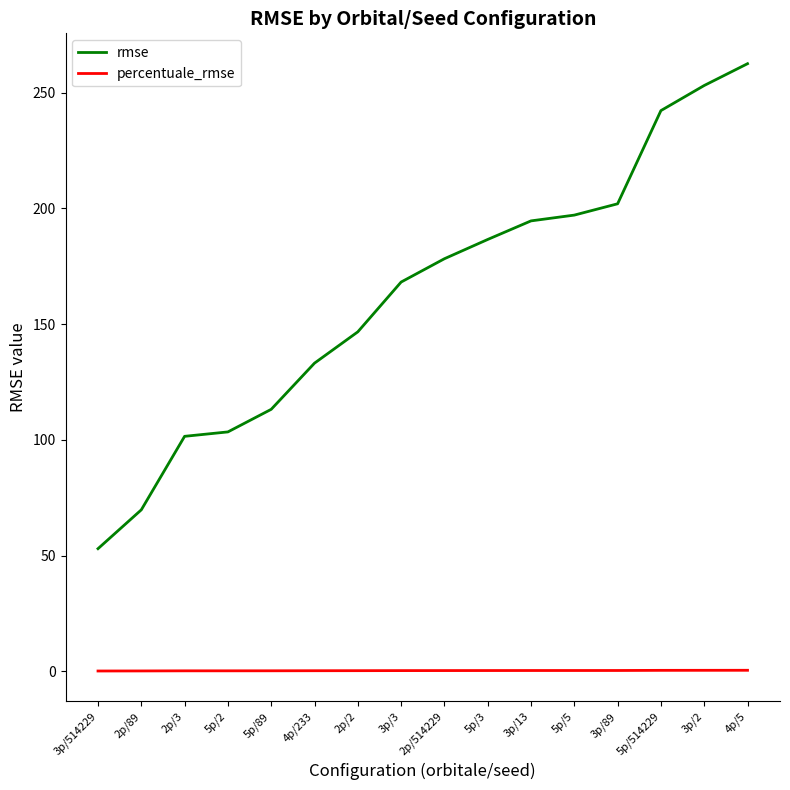

List the series in order of their overall mean, highest first.

rmse, percentuale_rmse